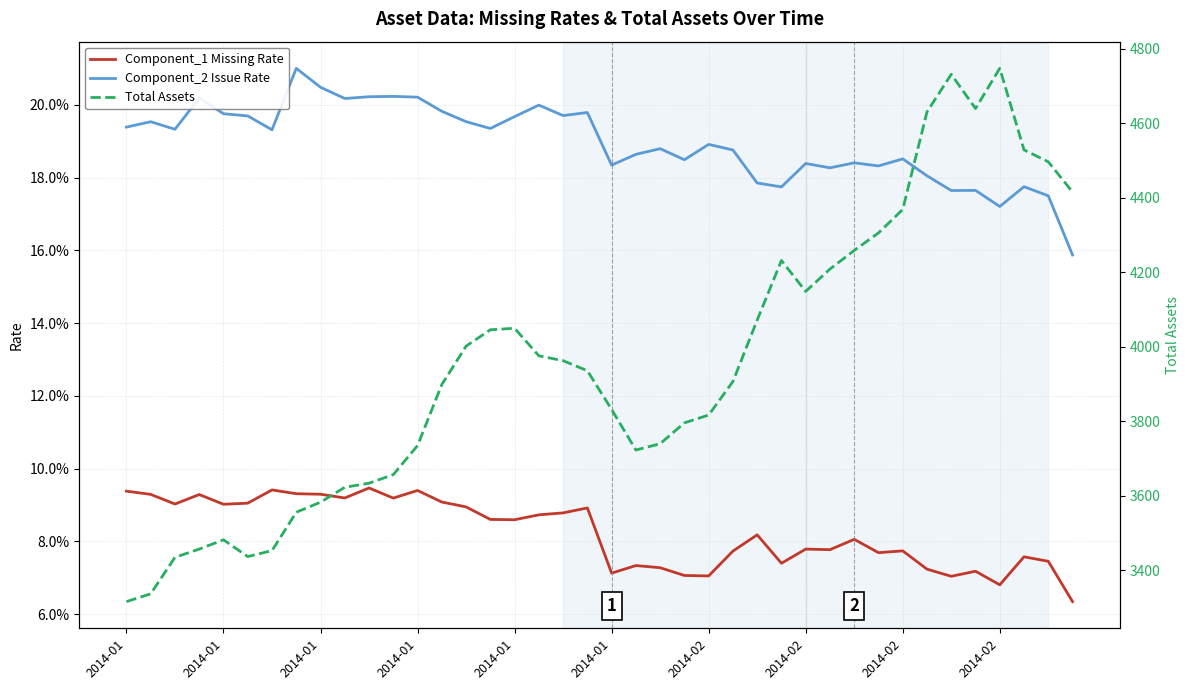

What is the value of the Component_2 Issue Rate point at the 20th from the left?

0.2